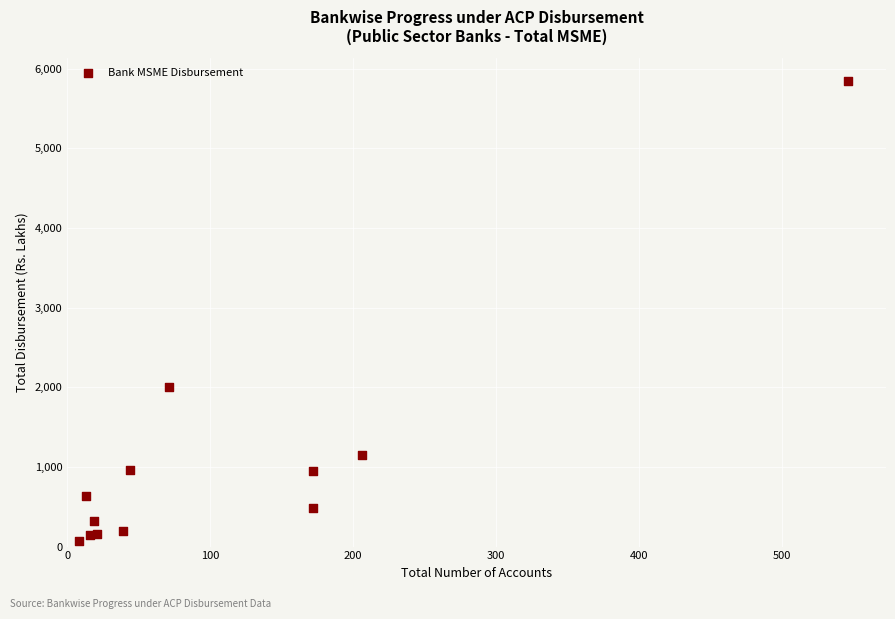

What Y value in the scatter plot is closest to 2954?

2000.3